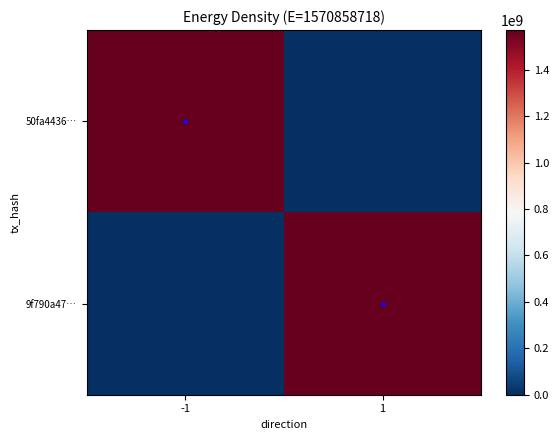

Which series has the largest range (max minus min)?

50fa4436…